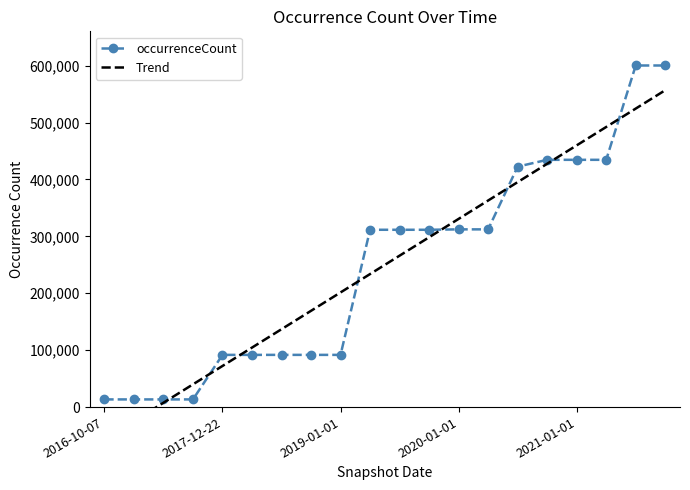

What is the lowest value of the occurrenceCount series?

13478